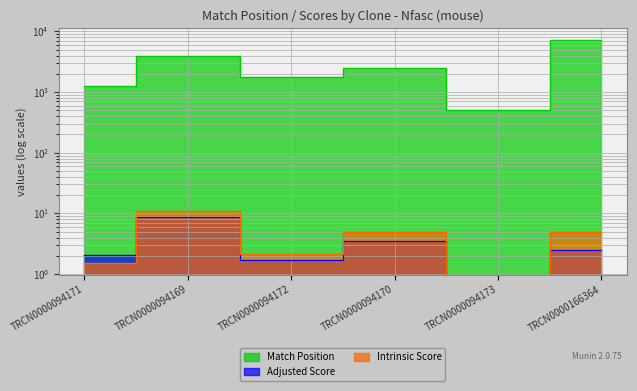

Which series changed the most between TRCN0000094171 and TRCN0000094173?

Match Position